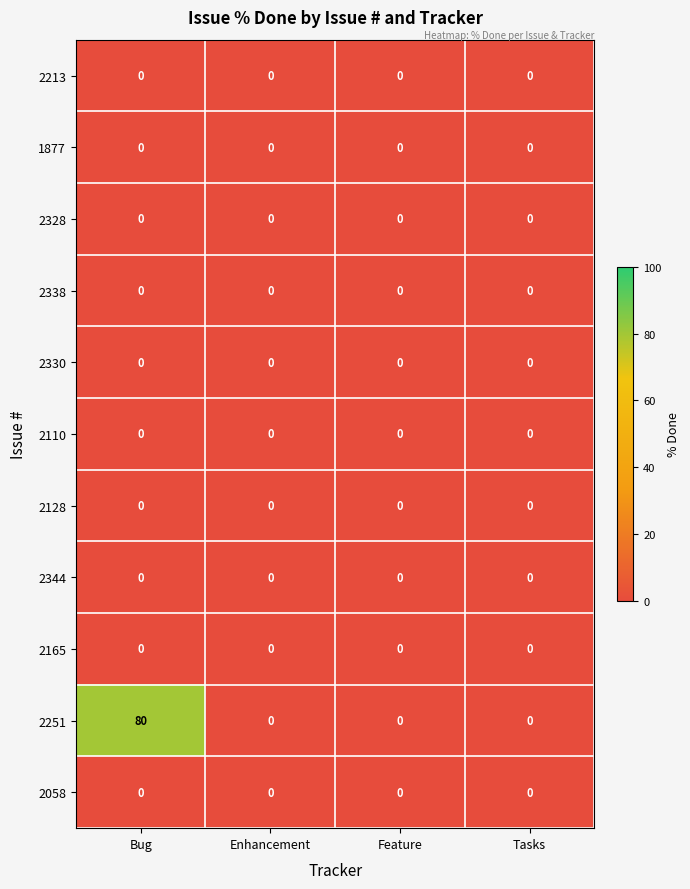

Which category has the highest value across all series?

Bug